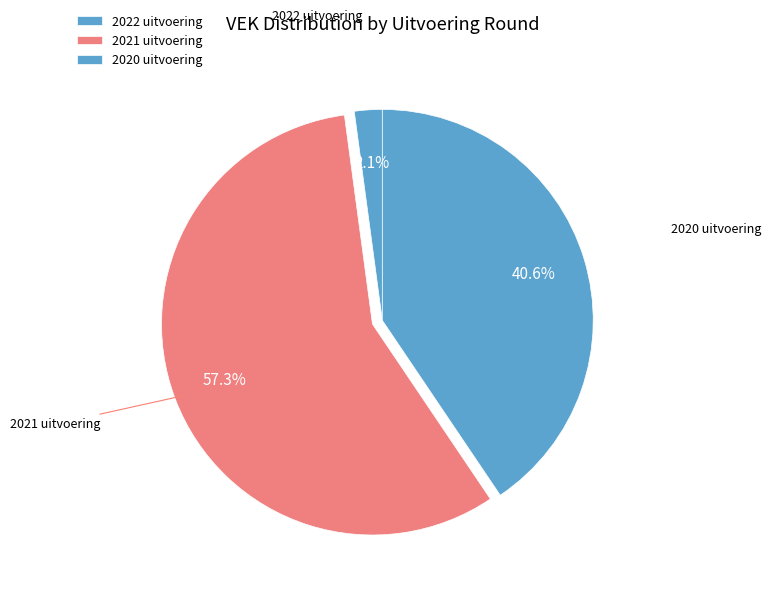

Approximately how many times larger is the value at 2020 uitvoering compared to 2022 uitvoering?

19.1